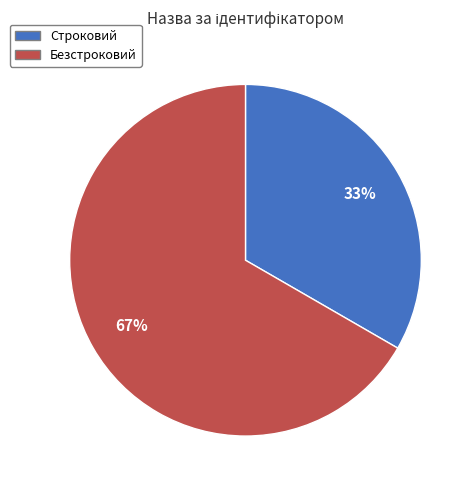

Does Строковий represent more than half of the total?

No